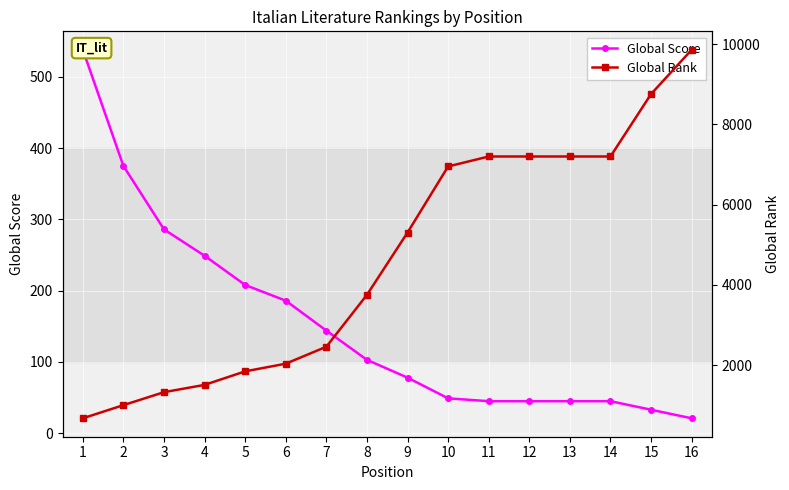

Which series has the largest total across all categories?

Global Rank